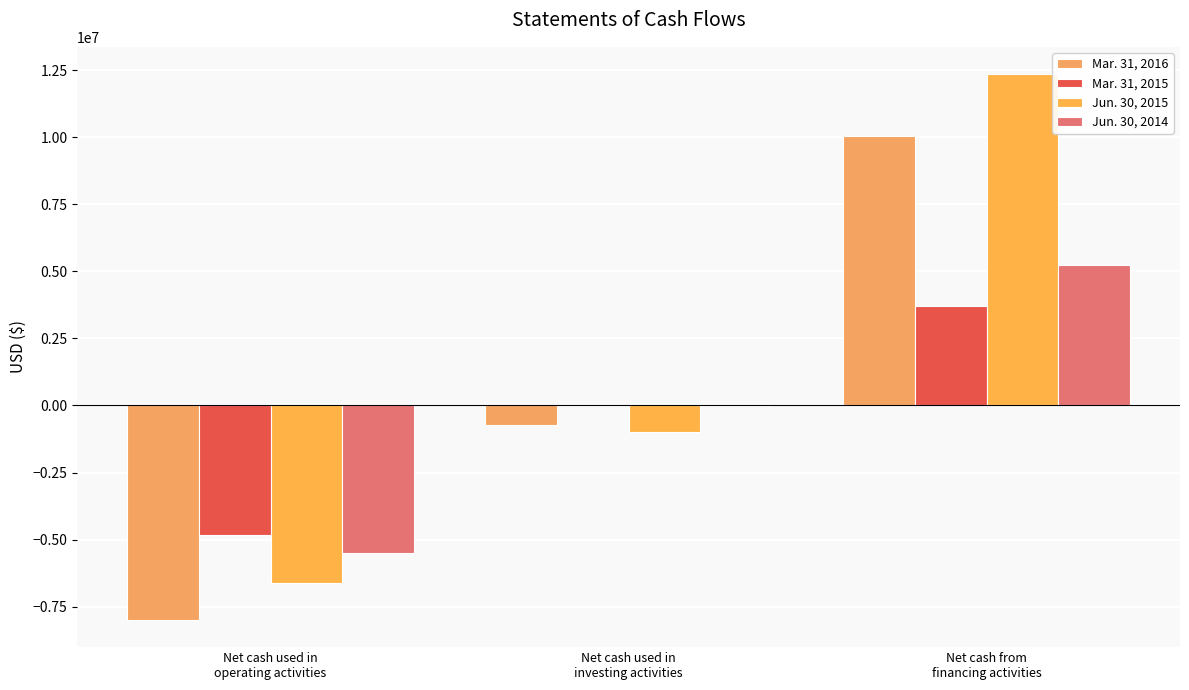

Is the value of Mar. 31, 2016 at Net cash from
financing activities greater than the value of Jun. 30, 2014 at Net cash used in
operating activities?

Yes